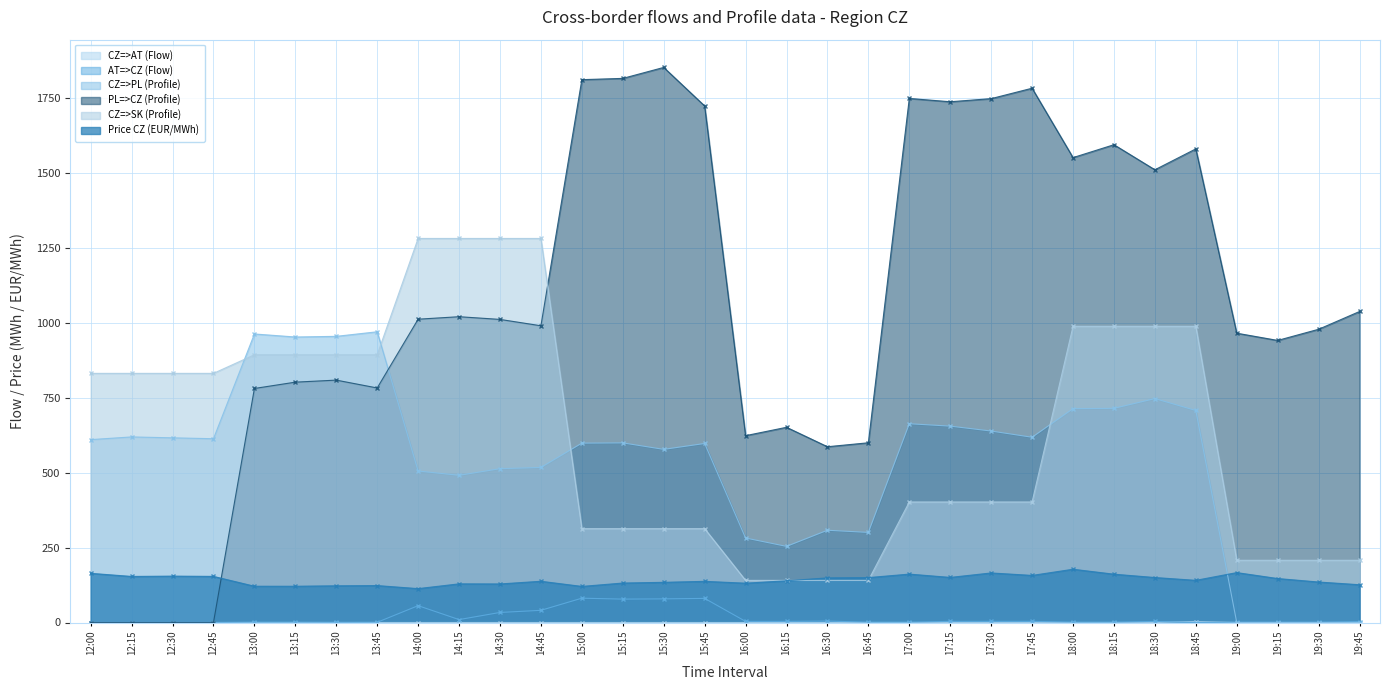

The value of AT=>CZ (Flow) at 13:45 is 1.0. True or false?

False